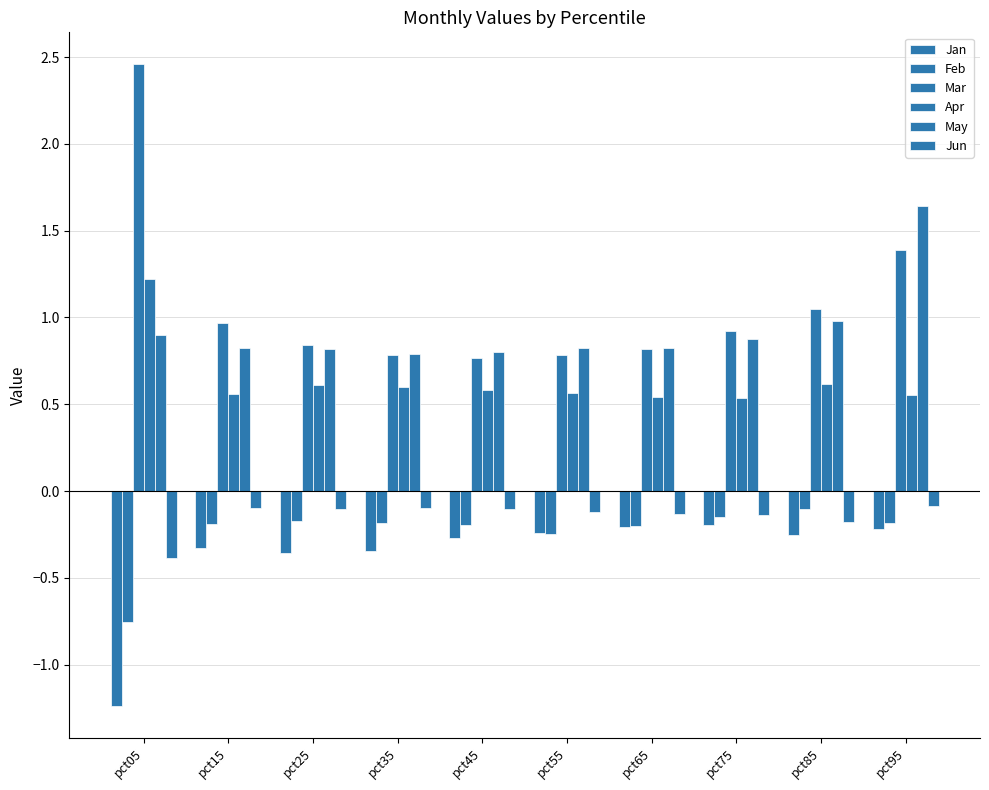

Which series has the largest range (max minus min)?

Mar